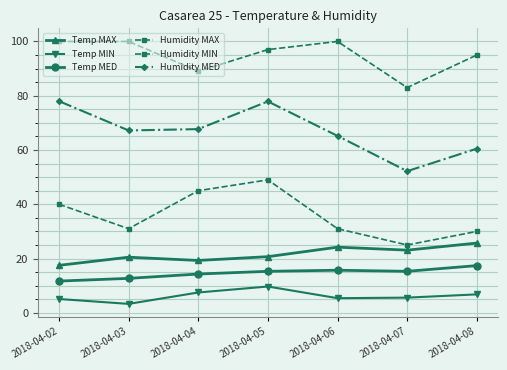

Does the chart have visible grid lines?

Yes